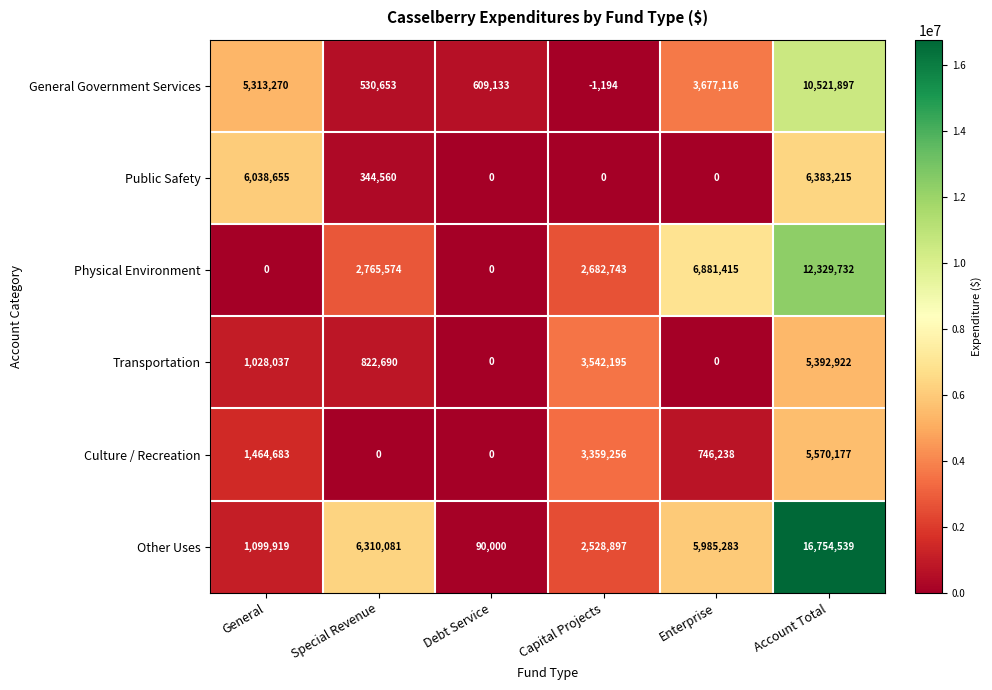

List the series in order of their peak value, highest first.

Other Uses, Physical Environment, General Government Services, Public Safety, Culture / Recreation, Transportation